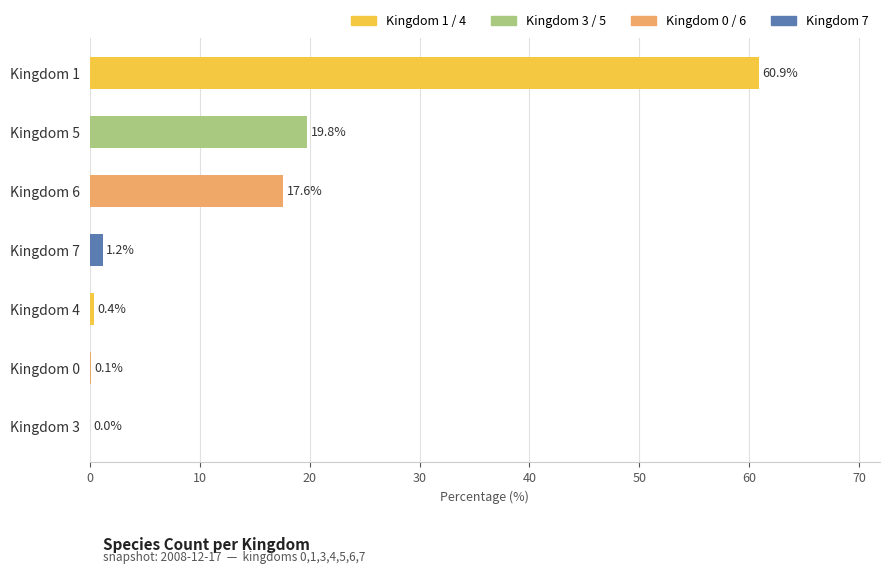

The value at Kingdom 5 is 19.8. True or false?

True